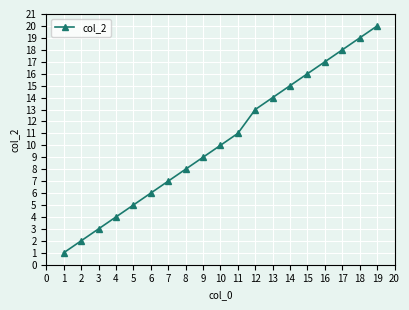

Reading left to right, transcribe all the data shown in this chart.

1	2	3	4	5	6	7	8	9	10	11	13	14	15	16	17	18	19	20